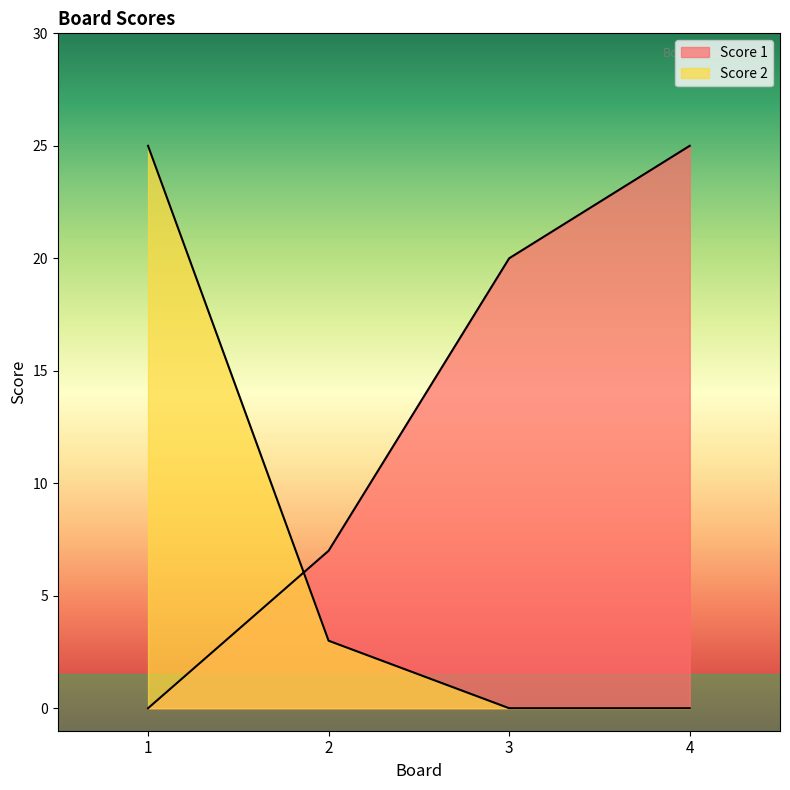

Rank the series by their average value, from highest to lowest.

Score 1, Score 2